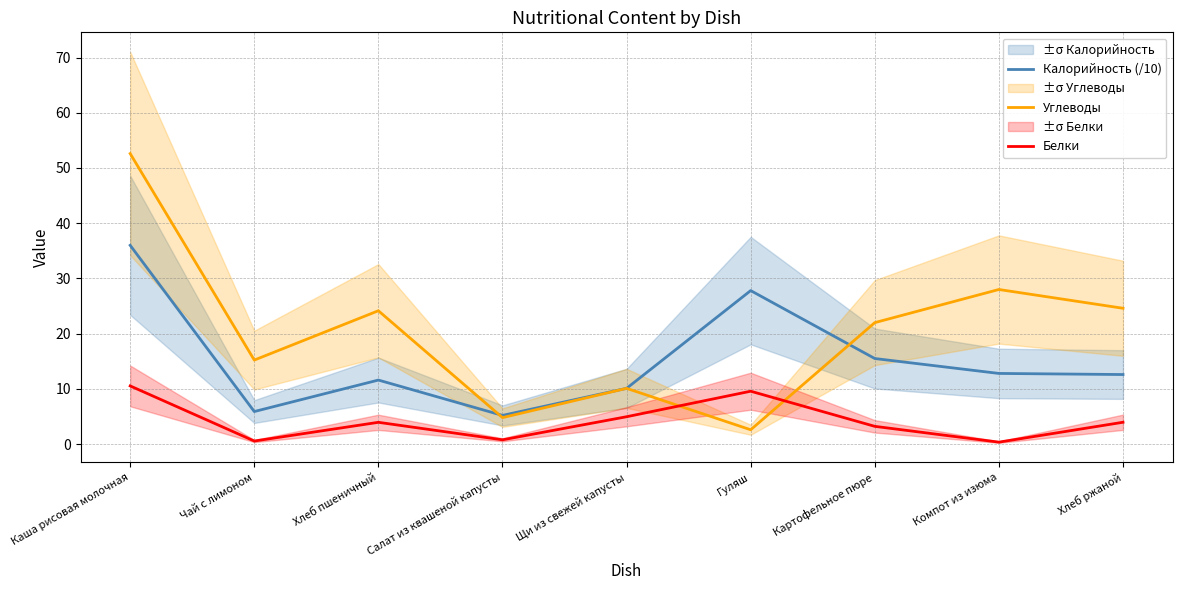

True or false: Углеводы and Калорийность (/10) cross at least once.

True